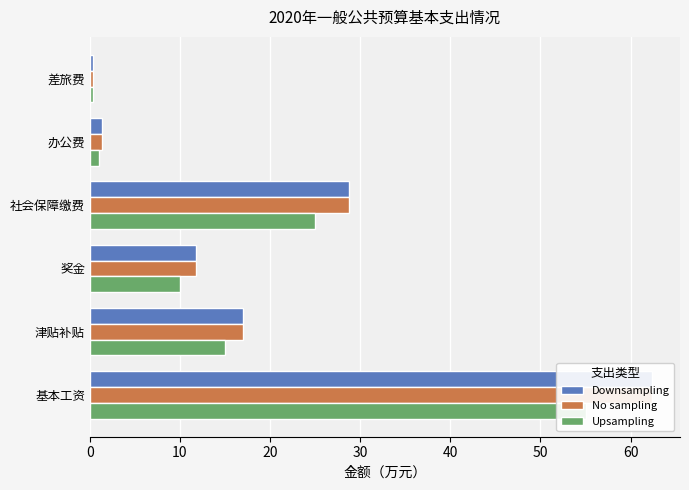

How many data points does each series have?

6